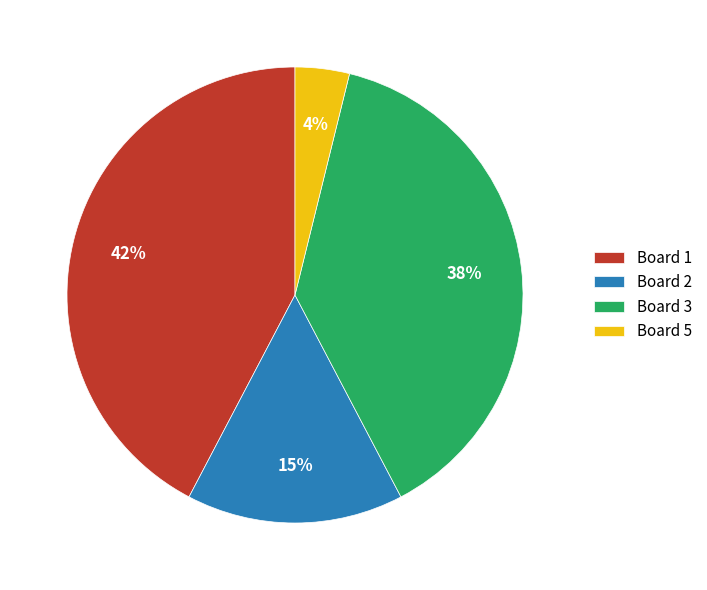

To the nearest percent, what percentage of the pie is Board 3?

38%